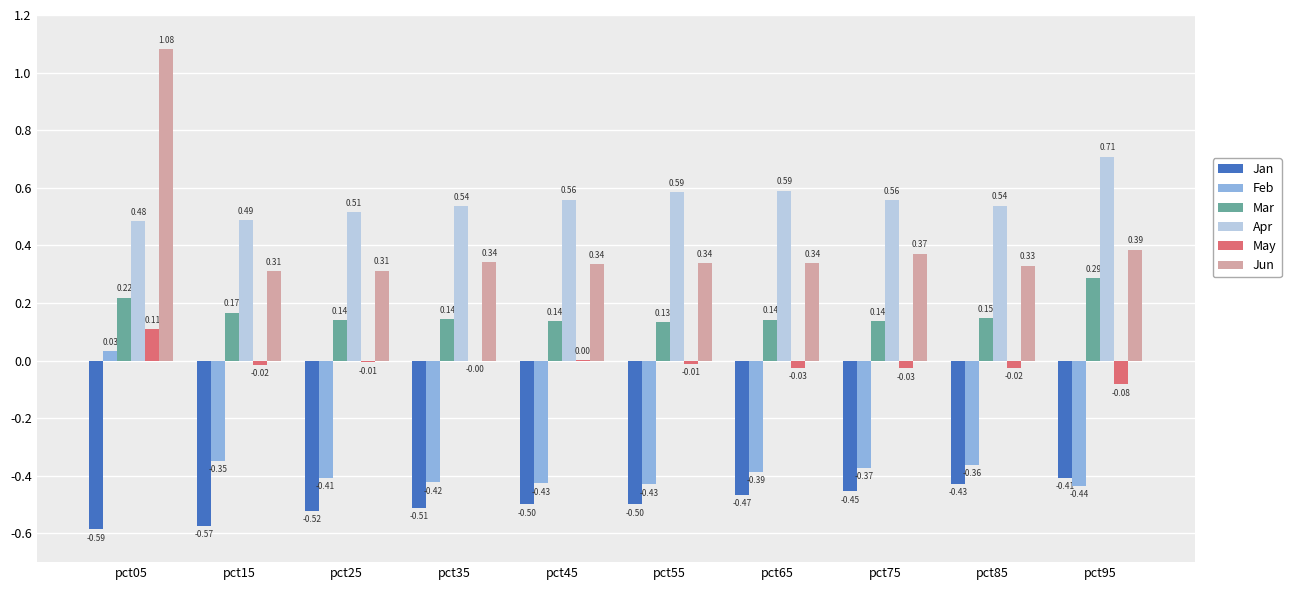

Which series has the widest spread of values?

Jun